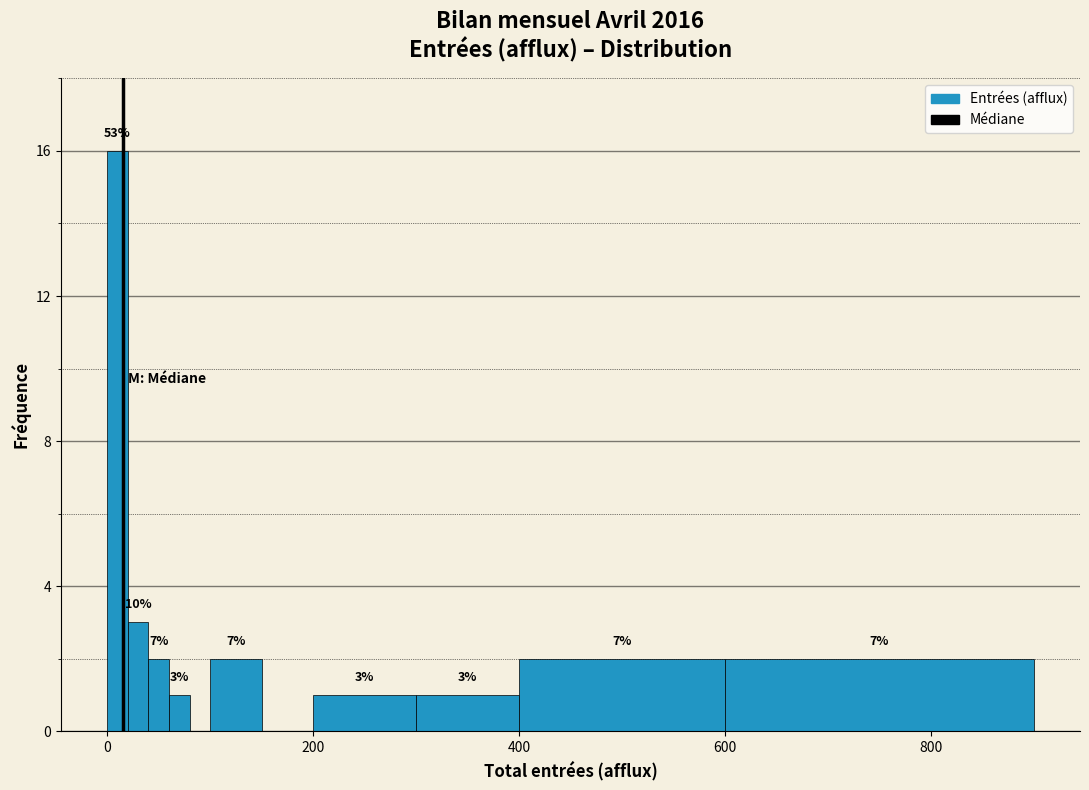

Around what value on the x-axis is the tallest bar? Give the approximate position of its centre, as read against the axis.

20